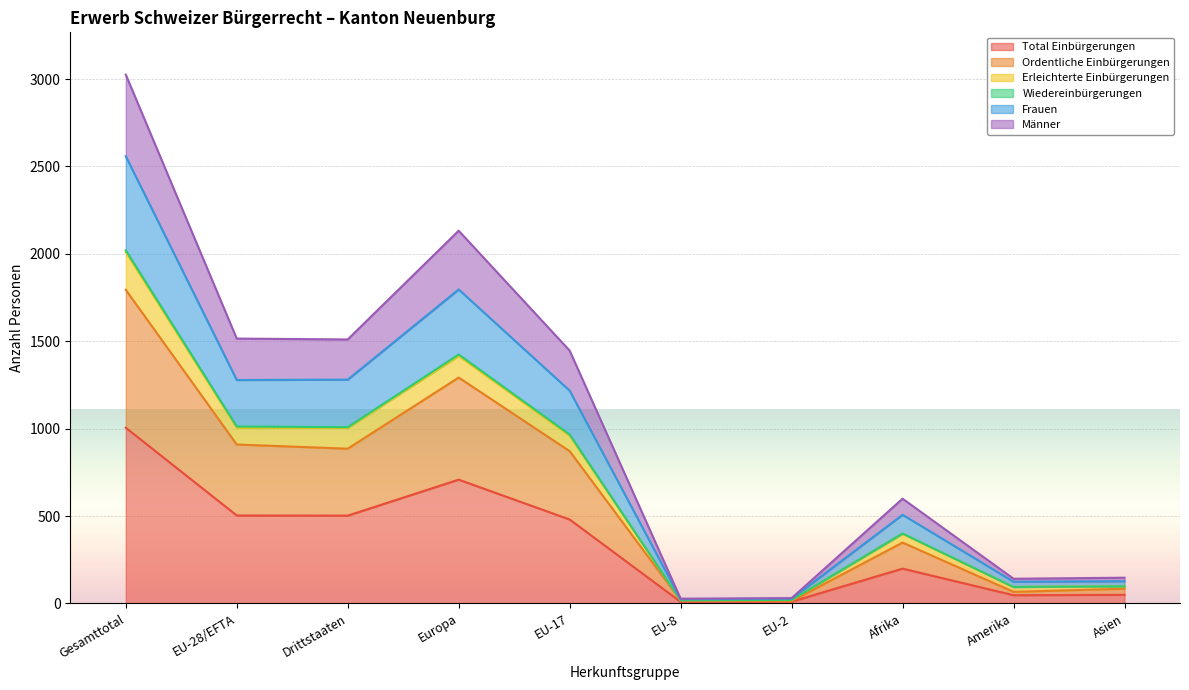

Is it true that Wiedereinbürgerungen equals 98 at Asien?

True